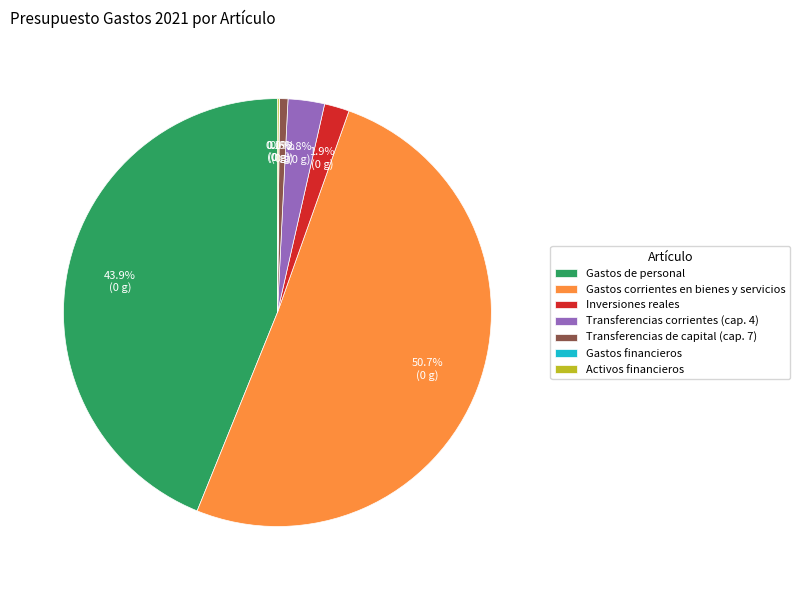

To the nearest percent, what is the difference between the largest and smallest slice percentages?

51%